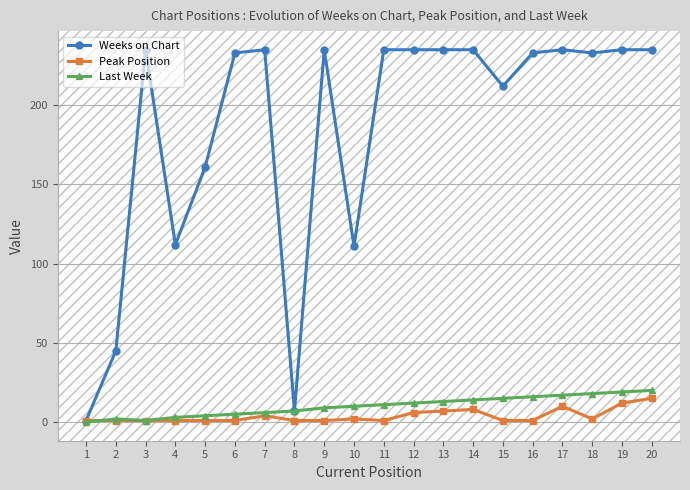

The value of Last Week at 1 is 0. True or false?

True